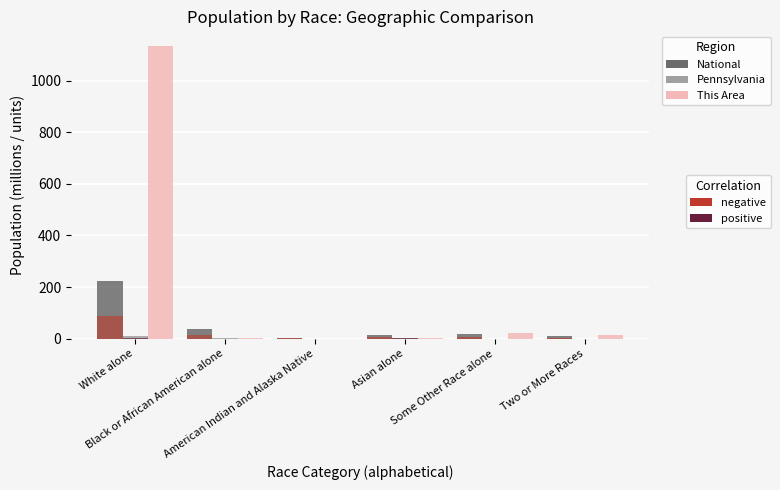

At which category is the sum across all series the highest?

White alone